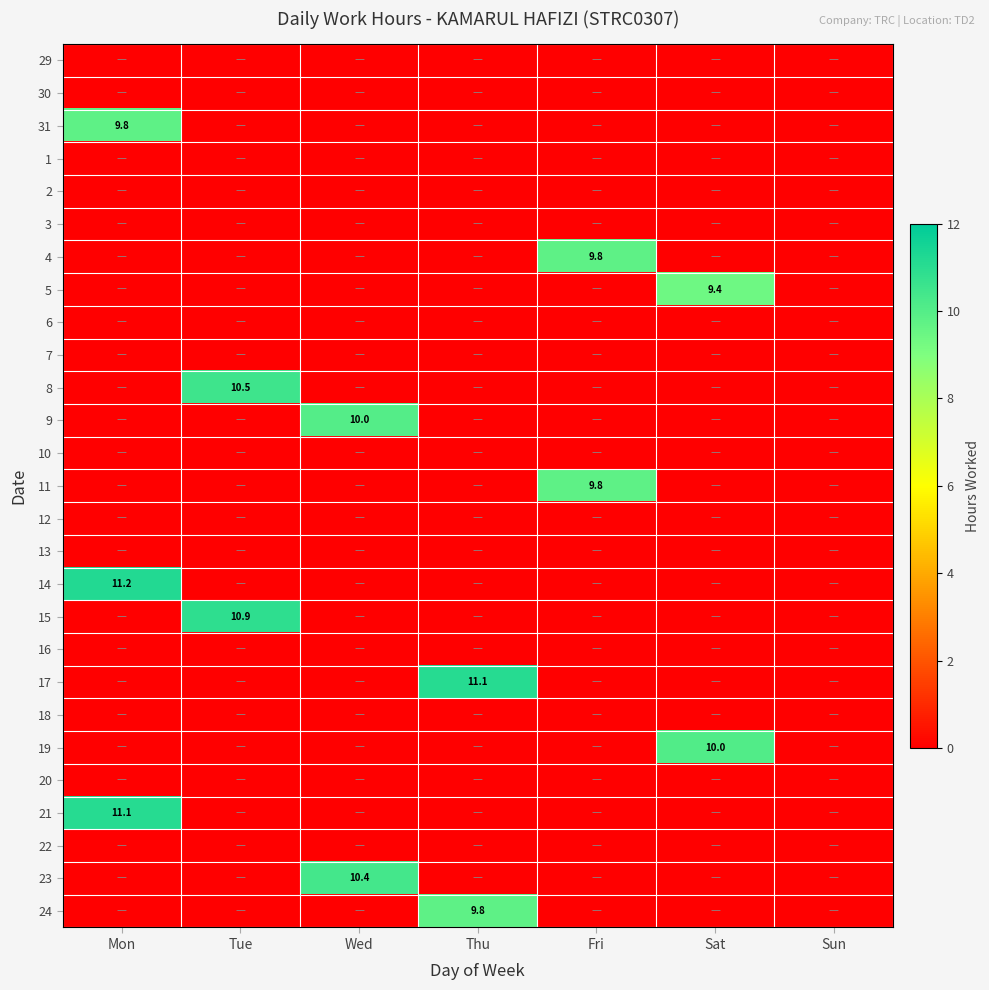

True or false: 14 has a value of 3.8 at Mon.

False